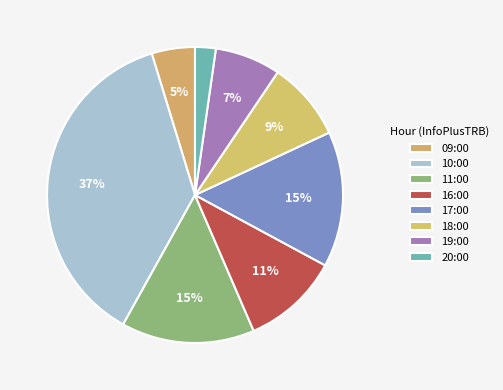

What is the total percentage of 18:00 and 20:00?

10.9%